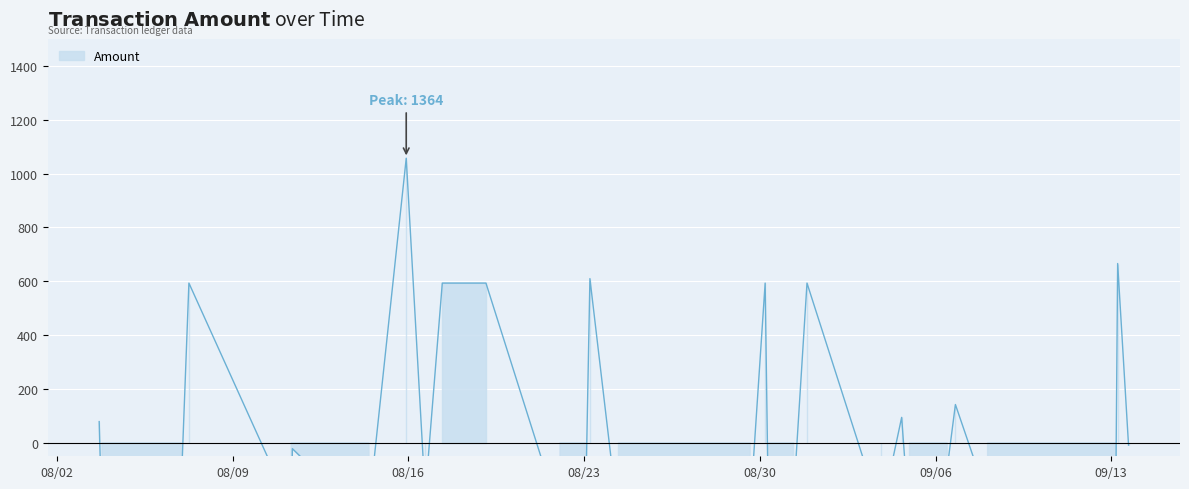

Reading right to left, transcribe all the data shown in this chart.

39=385.6	38=16.1	37=50.0	36=57.2	35=244.7	34=166.5	33=160.8	32=900.0	31=60.3	30=285.1	29=153.2	28=100.1	27=65.2	26=1363.7	25=111.9	24=900.0	23=900.0	22=31.9	21=60.2	20=916.6	19=14.4	18=187.2	17=62.4	16=120.4	15=58.3	14=900.0	13=110.1	12=105.5	11=900.0	10=41.9	9=401.3	8=1.8	7=57.1	6=211.2	5=449.0	4=99.1	3=165.0	2=188.2	1=972.6	0=298.3